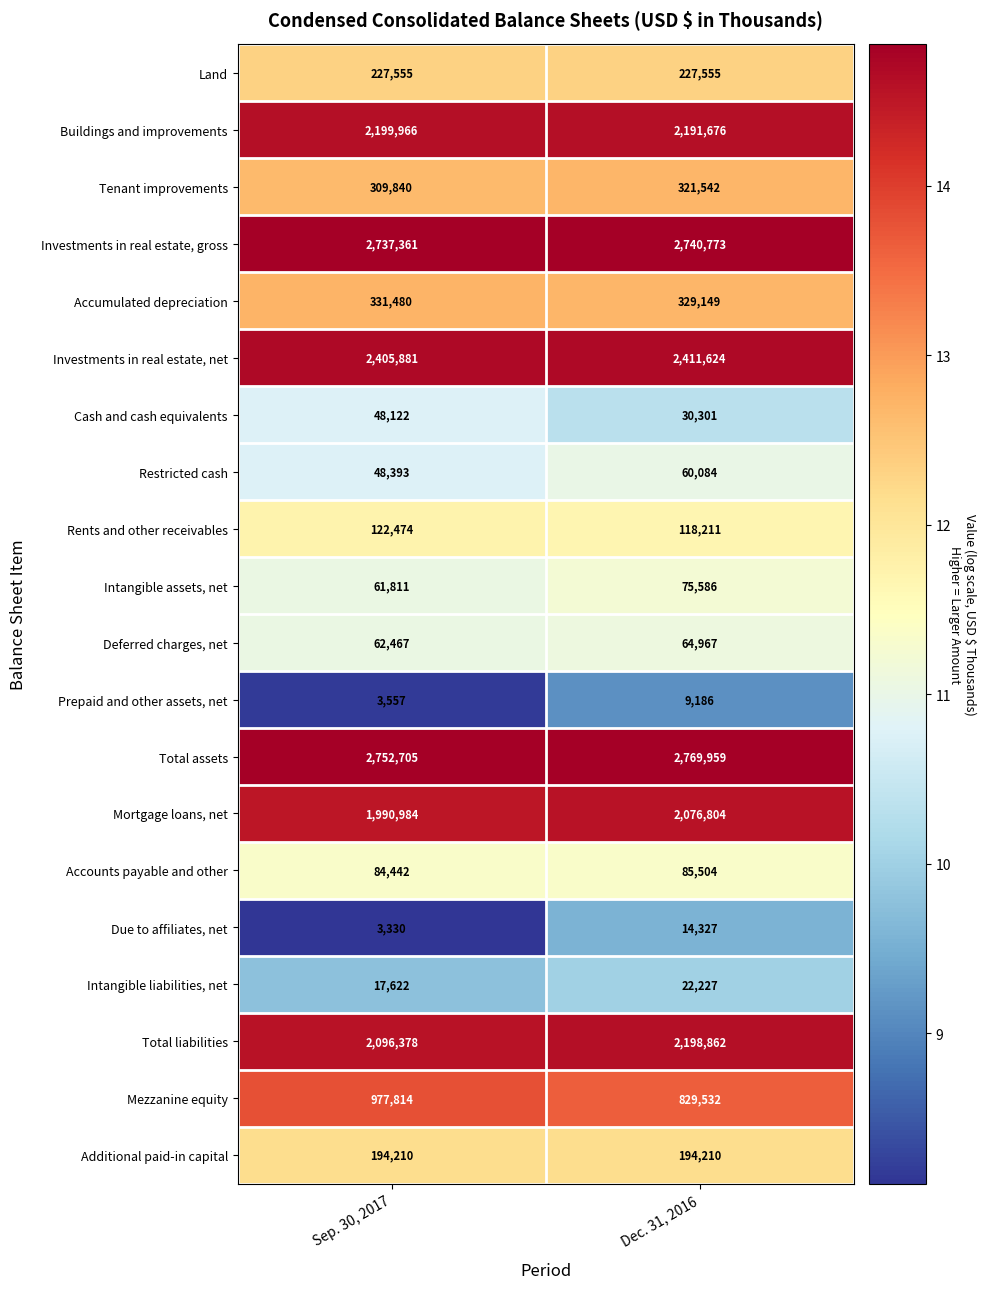

What is the highest value of the Accumulated depreciation series?

331480